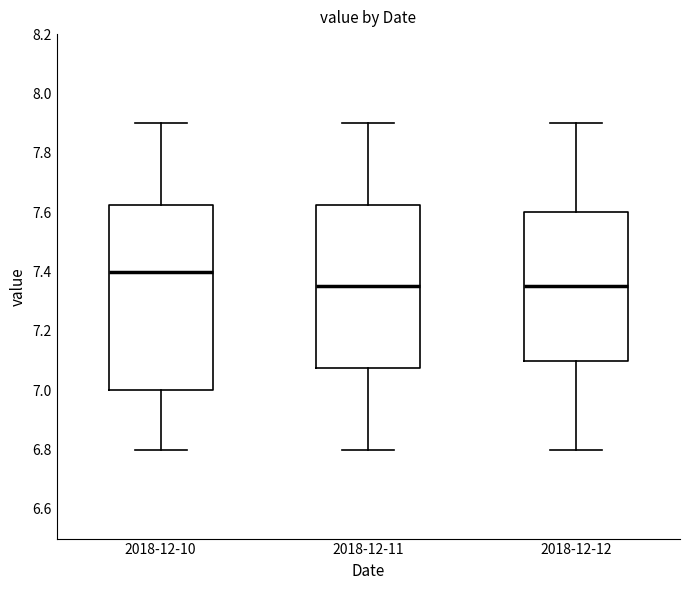

Reading left to right, transcribe this box plot: for each box, give where its median line is, the range the box spans, and where its two whiskers end, as read against the y-axis. The values are not printed on the chart, so give them approximately, as read against the axis.

2018-12-10: median 7.40, box 7.00 to 7.62, whiskers 6.80 to 7.90
2018-12-11: median 7.36, box 7.08 to 7.62, whiskers 6.80 to 7.90
2018-12-12: median 7.36, box 7.10 to 7.60, whiskers 6.80 to 7.90